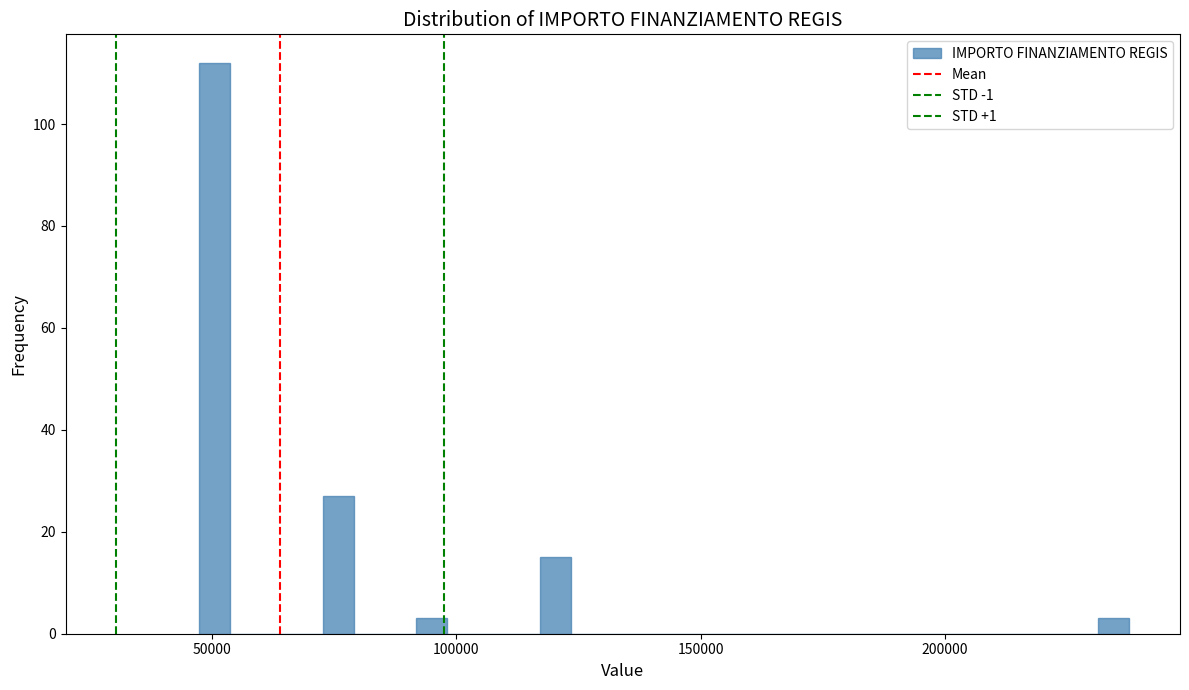

Read against the x-axis, roughly where is the centre of the tallest bar?

50000